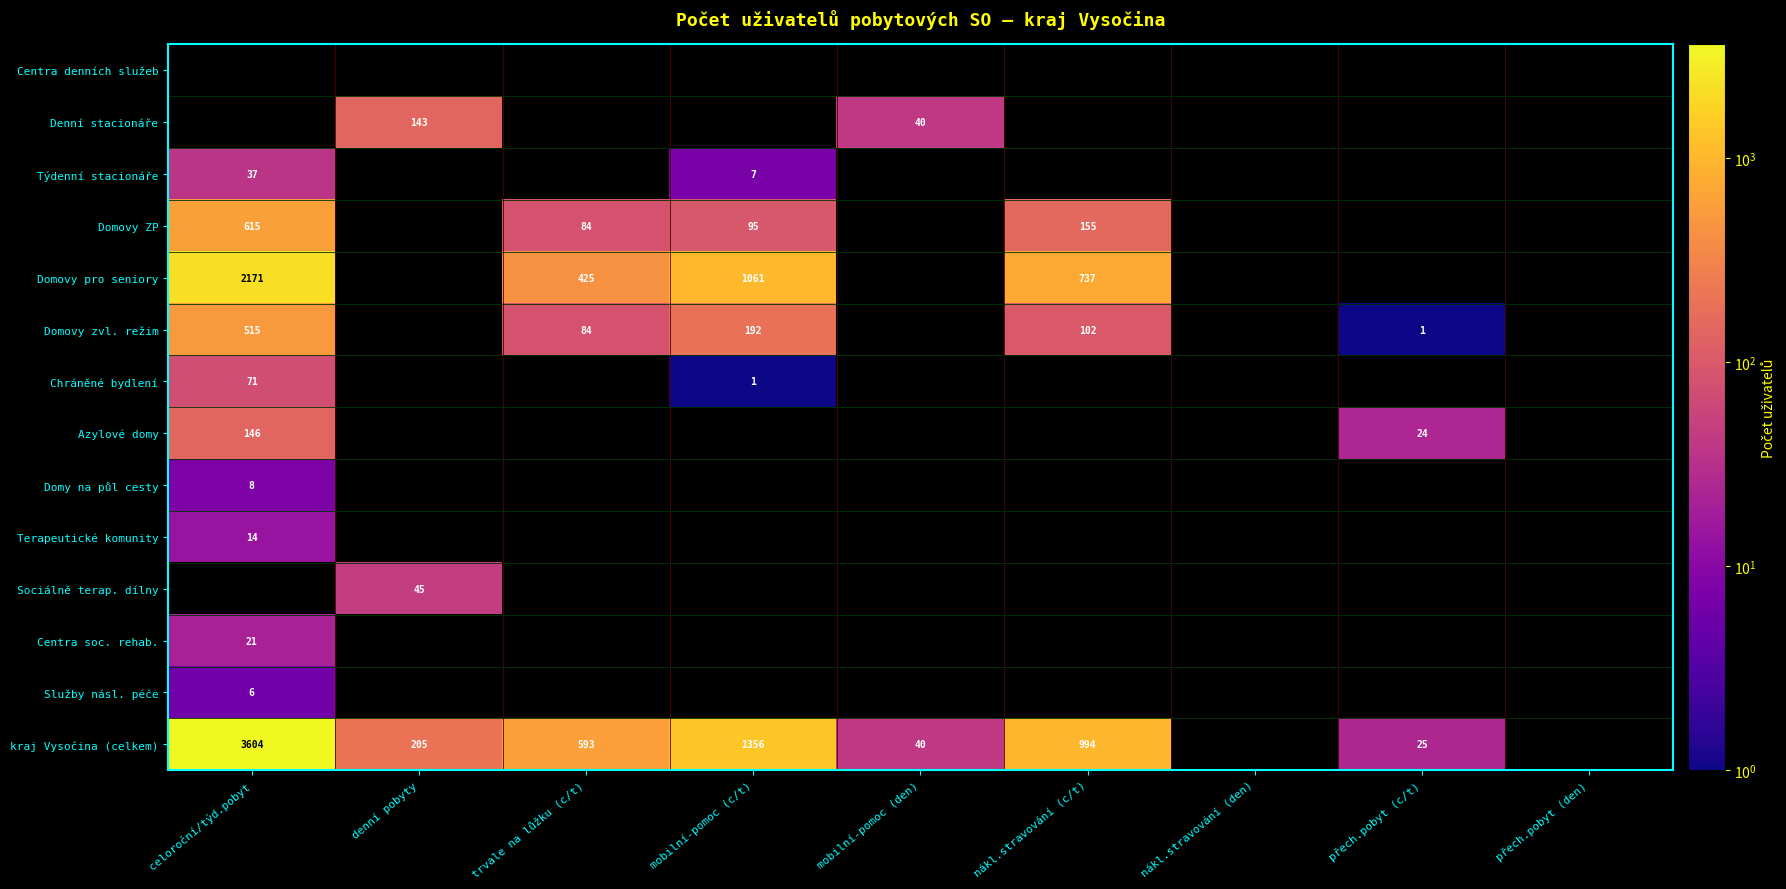

What is the total value across all series at denní pobyty?

393